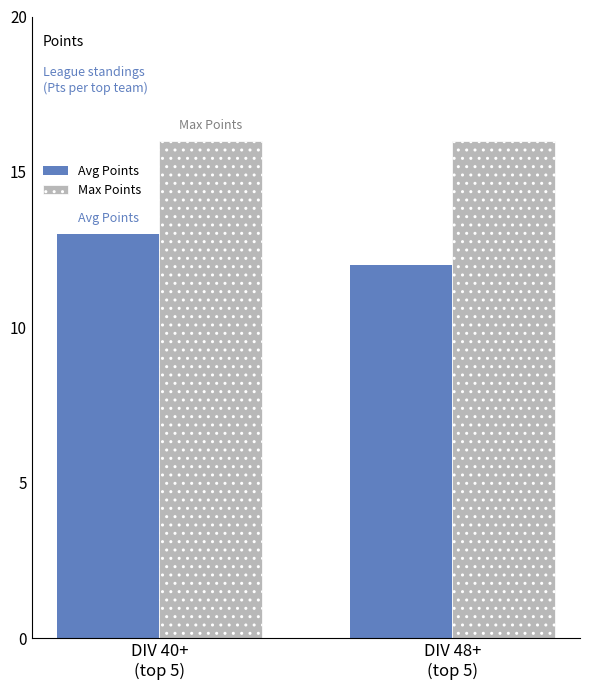

Count the number of data series in this chart.

2